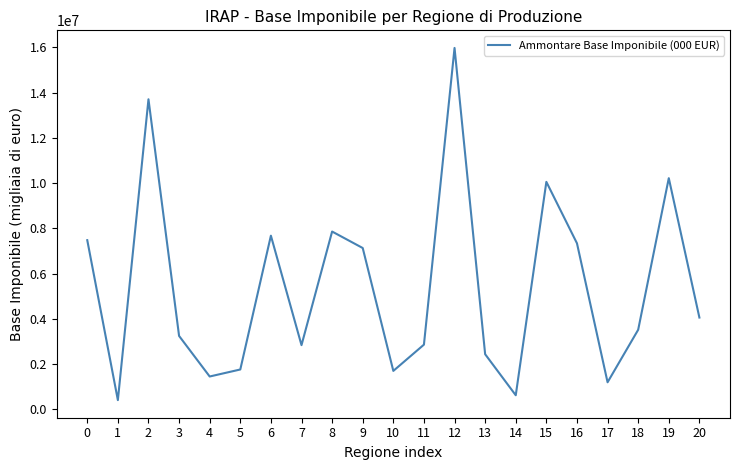

How many values are below 3518602?

10